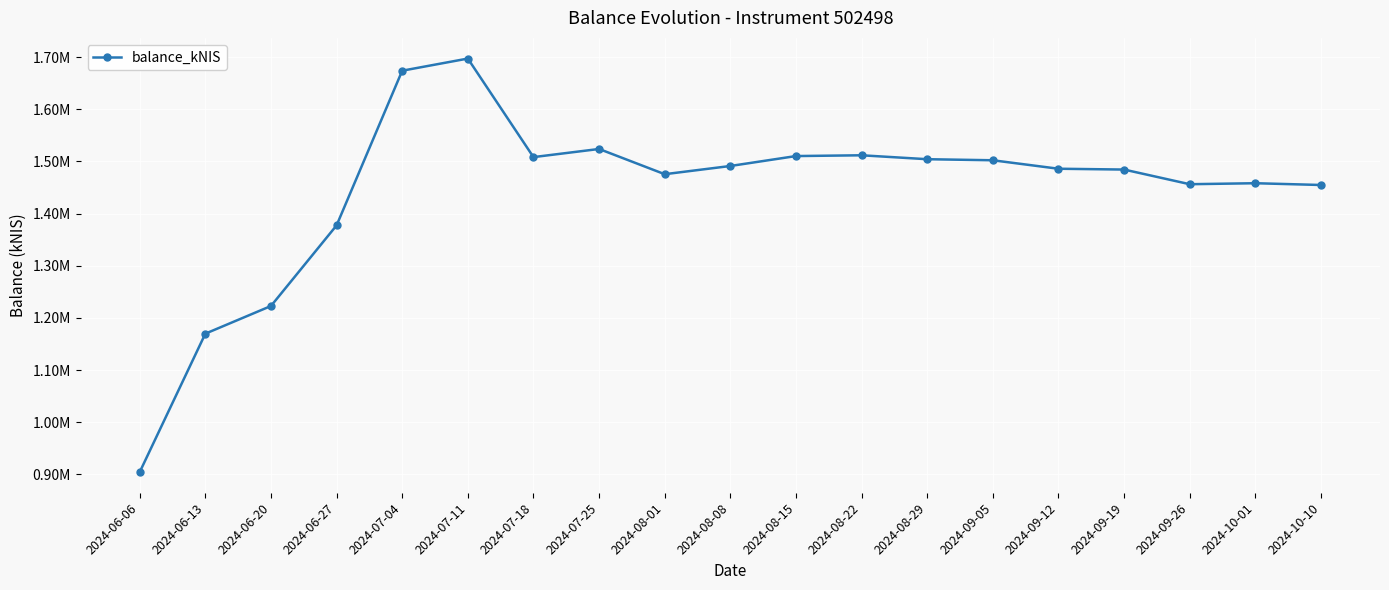

Reading left to right, list all the values displayed in this chart.

2024-06-06=904530.9	2024-06-13=1169848.1	2024-06-20=1222925.6	2024-06-27=1377476.0	2024-07-04=1674011.5	2024-07-11=1697281.8	2024-07-18=1508349.9	2024-07-25=1523952.3	2024-08-01=1475587.5	2024-08-08=1491328.8	2024-08-15=1510364.1	2024-08-22=1511854.7	2024-08-29=1504336.6	2024-09-05=1502295.3	2024-09-12=1486060.1	2024-09-19=1484488.1	2024-09-26=1456399.0	2024-10-01=1458291.7	2024-10-10=1454898.4